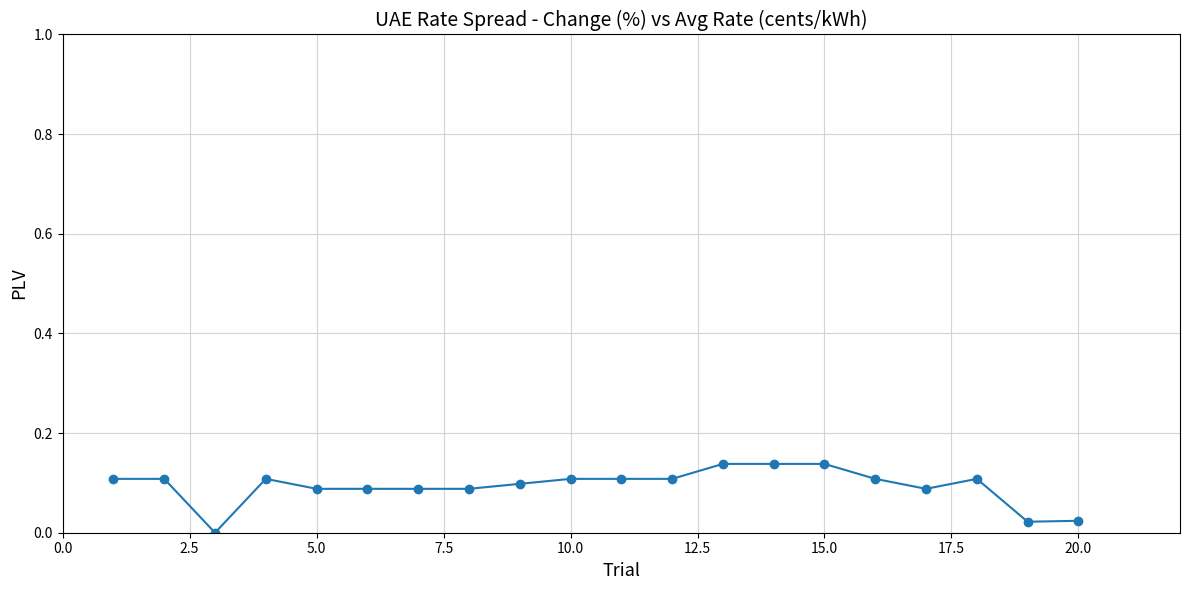

How many distinct data groups are displayed?

1